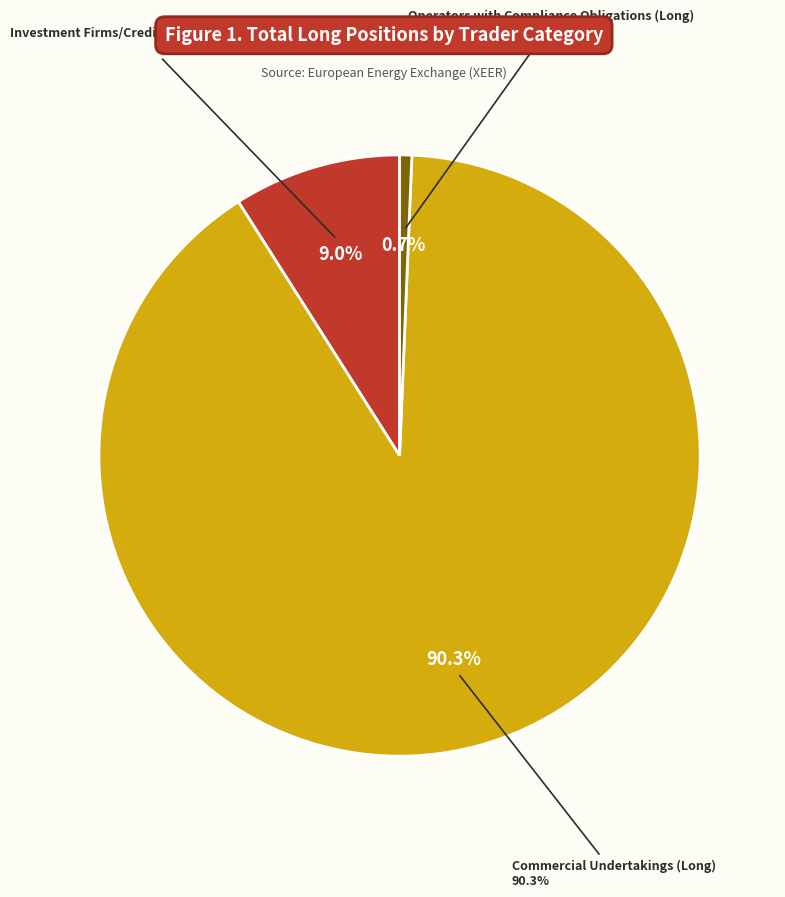

Does Investment Funds (Long) represent more than half of the total?

No